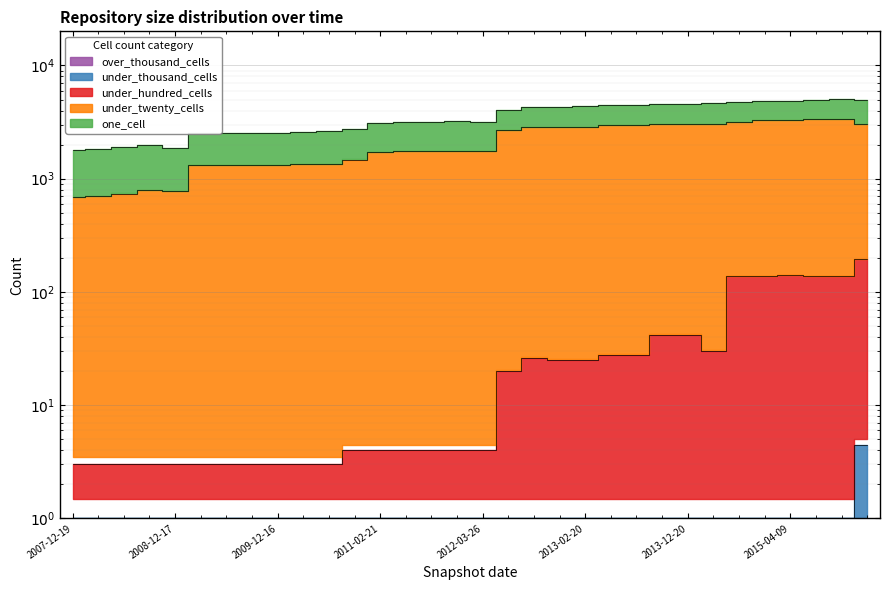

Where does the under_hundred_cells series first go above 4?

2012-07-13